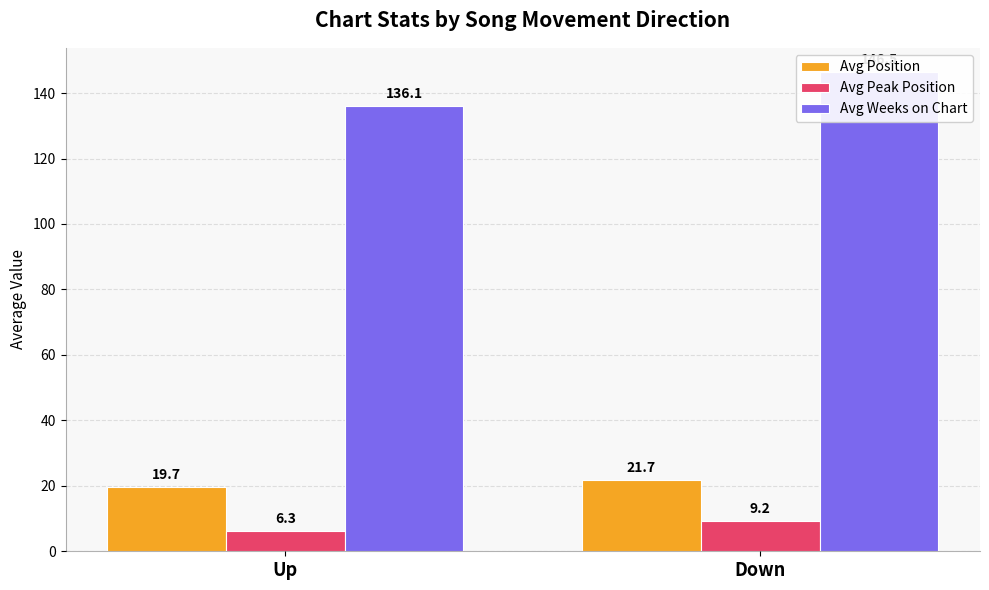

What is the label of the 2nd bar from the right?

Up